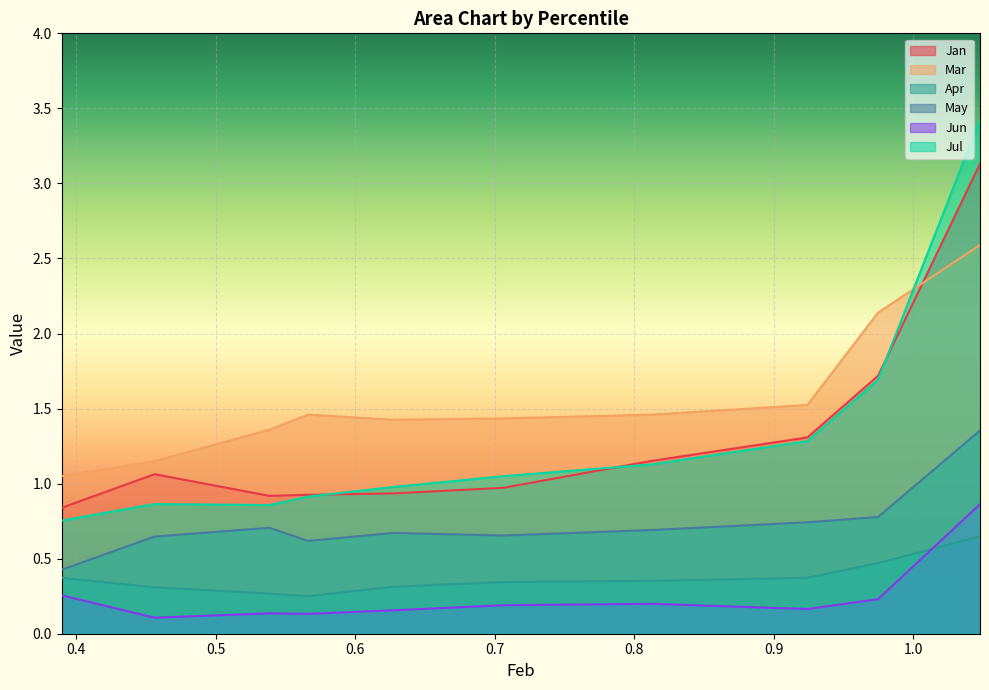

Count the May values in the range 0 to 1.

9